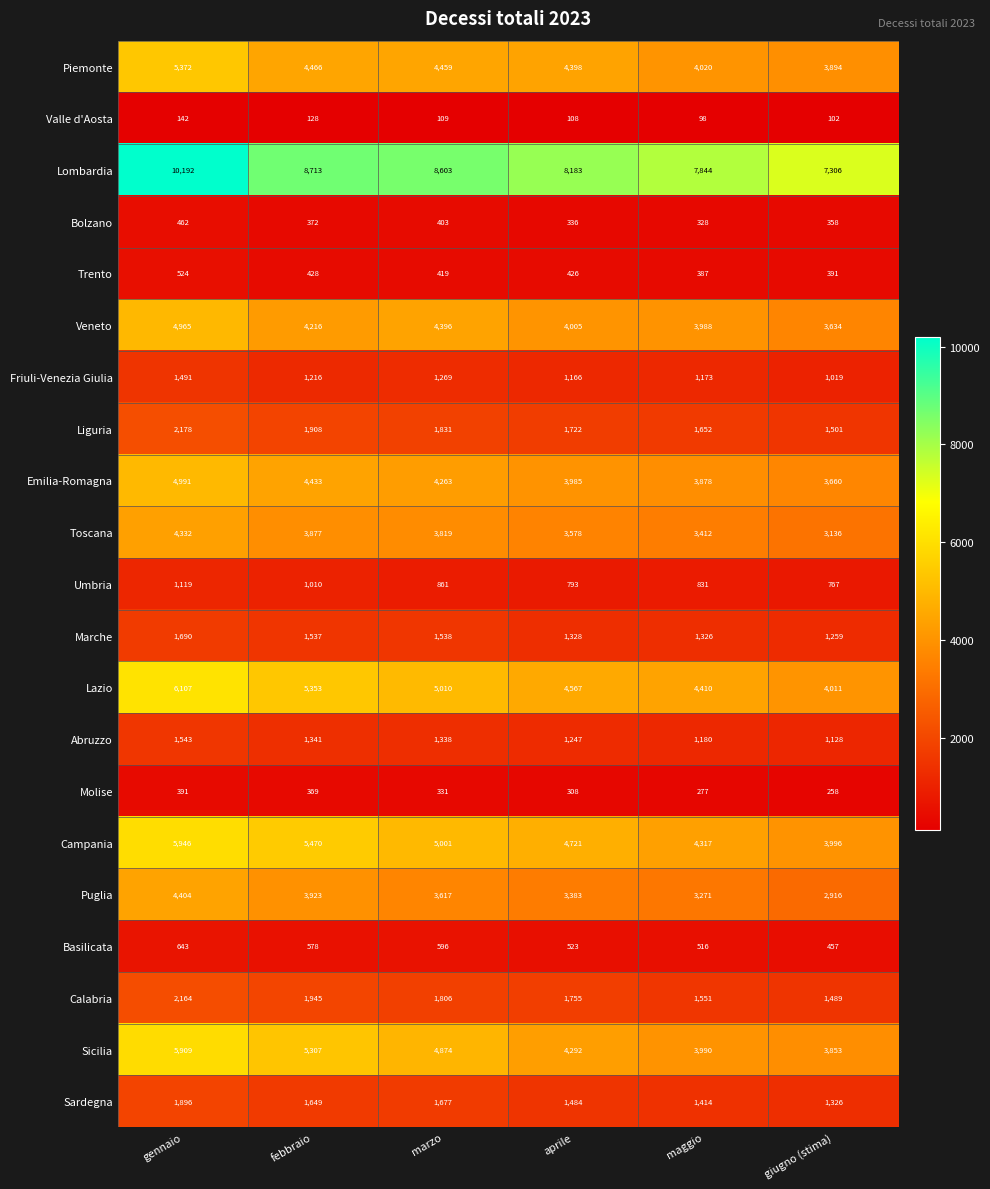

What is the spread (max minus min) of values at febbraio?

8585